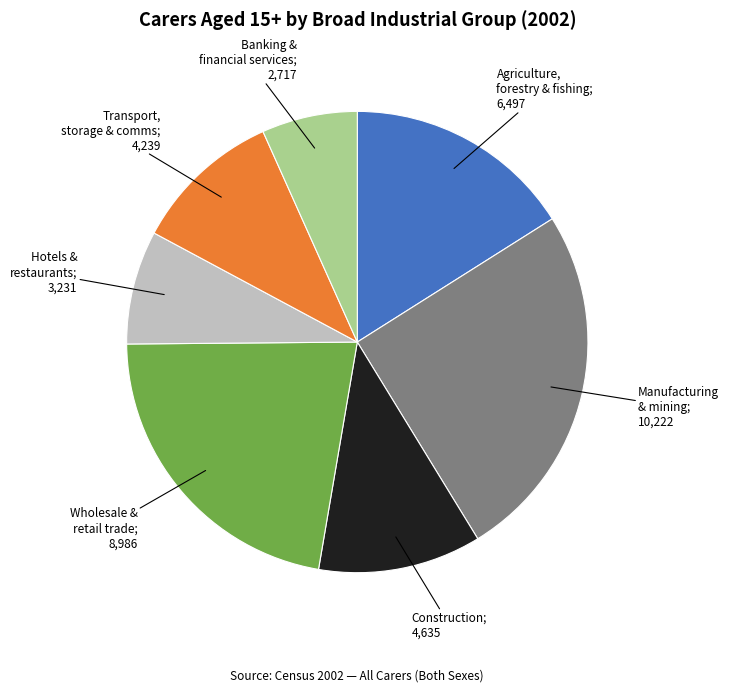

Does any single category account for the majority?

No